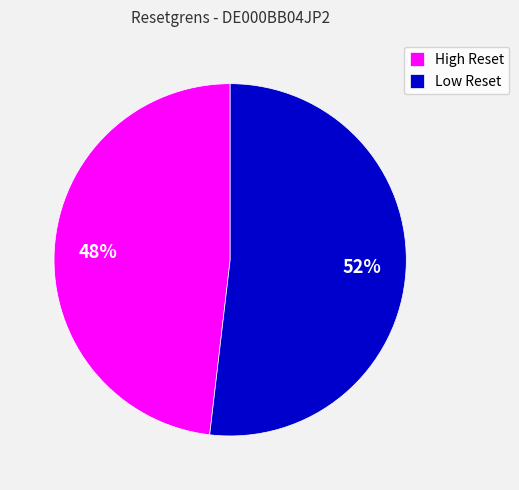

Rank the categories by value from highest to lowest.

Low Reset, High Reset